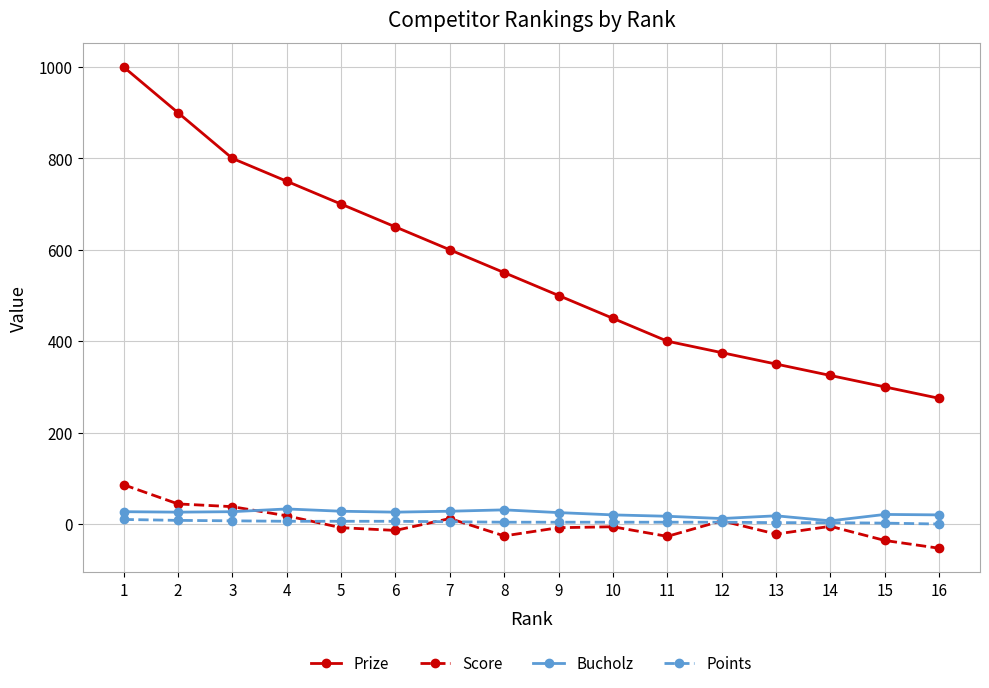

True or false: Prize has more than 1 points higher than both neighbors.

False